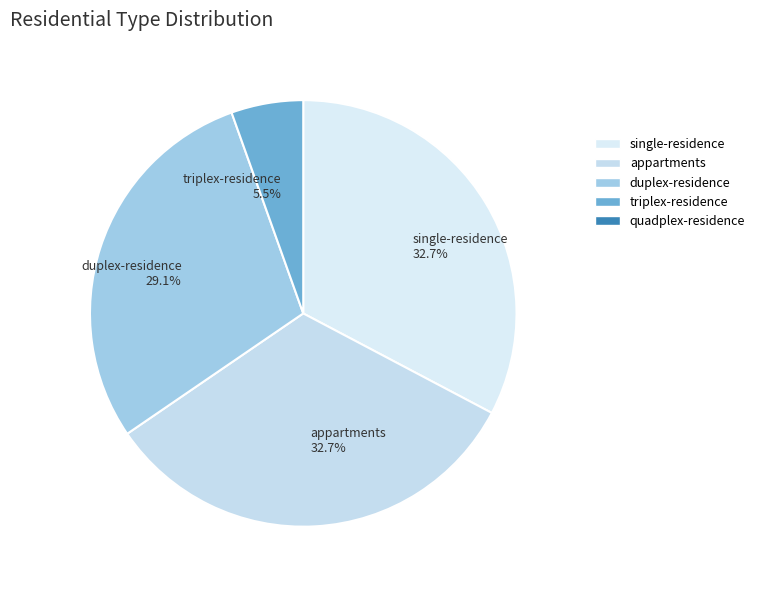

What portion of the pie excludes duplex-residence 29.1%?

70.9%